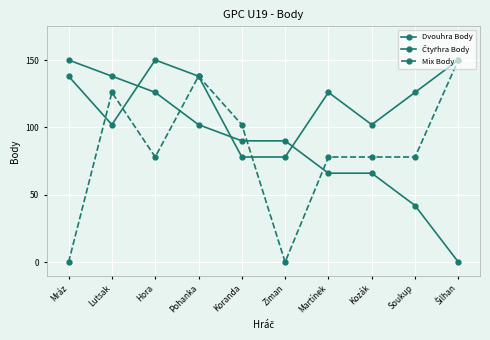

Count the number of categories in the chart.

10